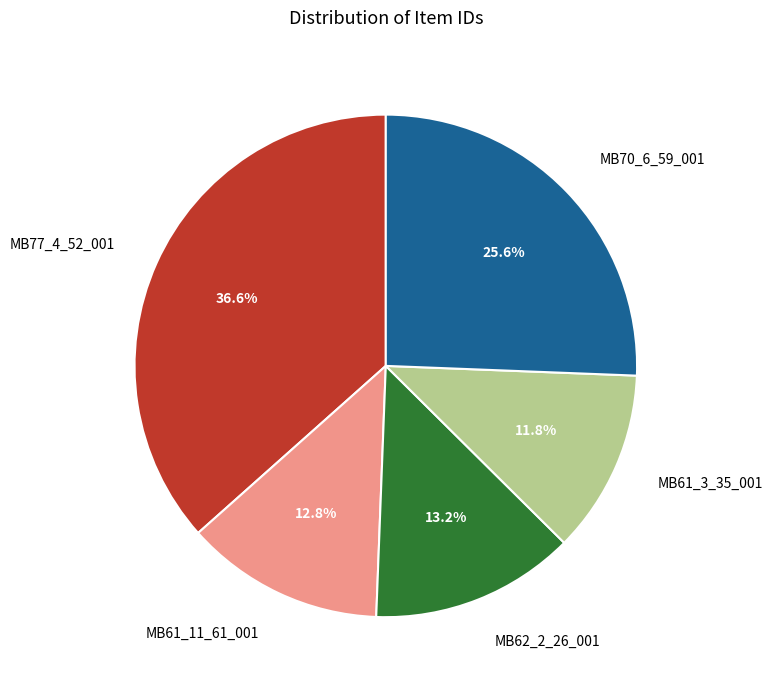

To the nearest percent, what is the average slice percentage?

20%